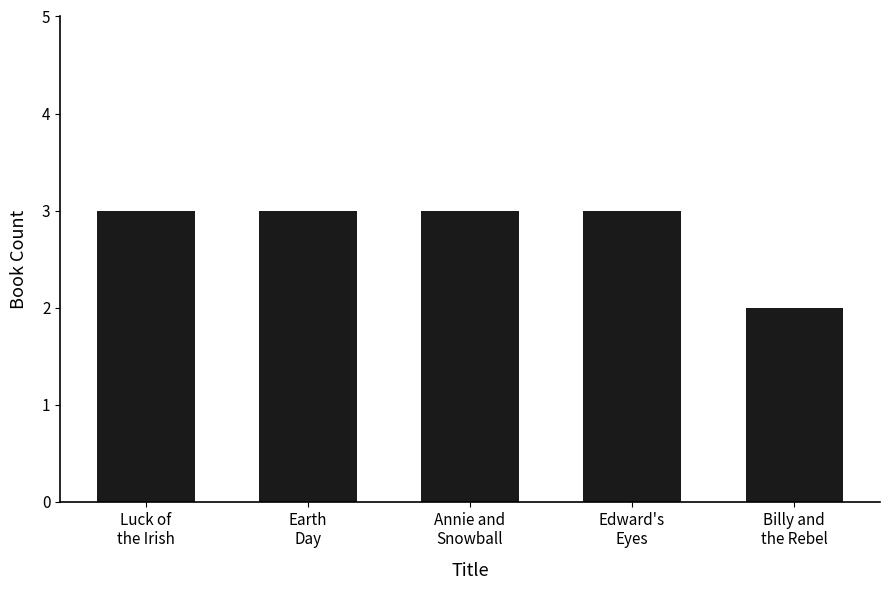

What is the sum of all values?

14